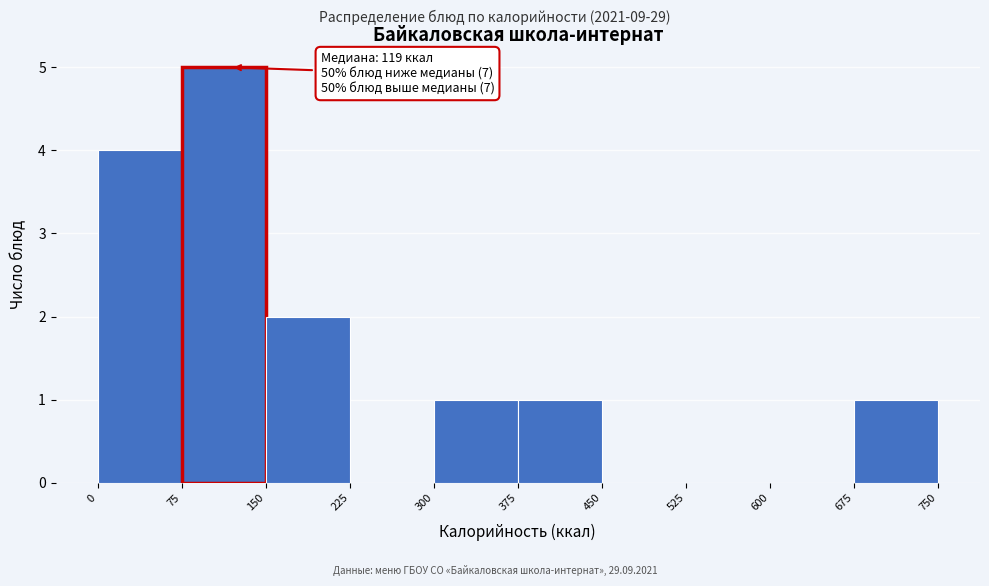

Which range on the x-axis has the tallest bar?

75 to 150